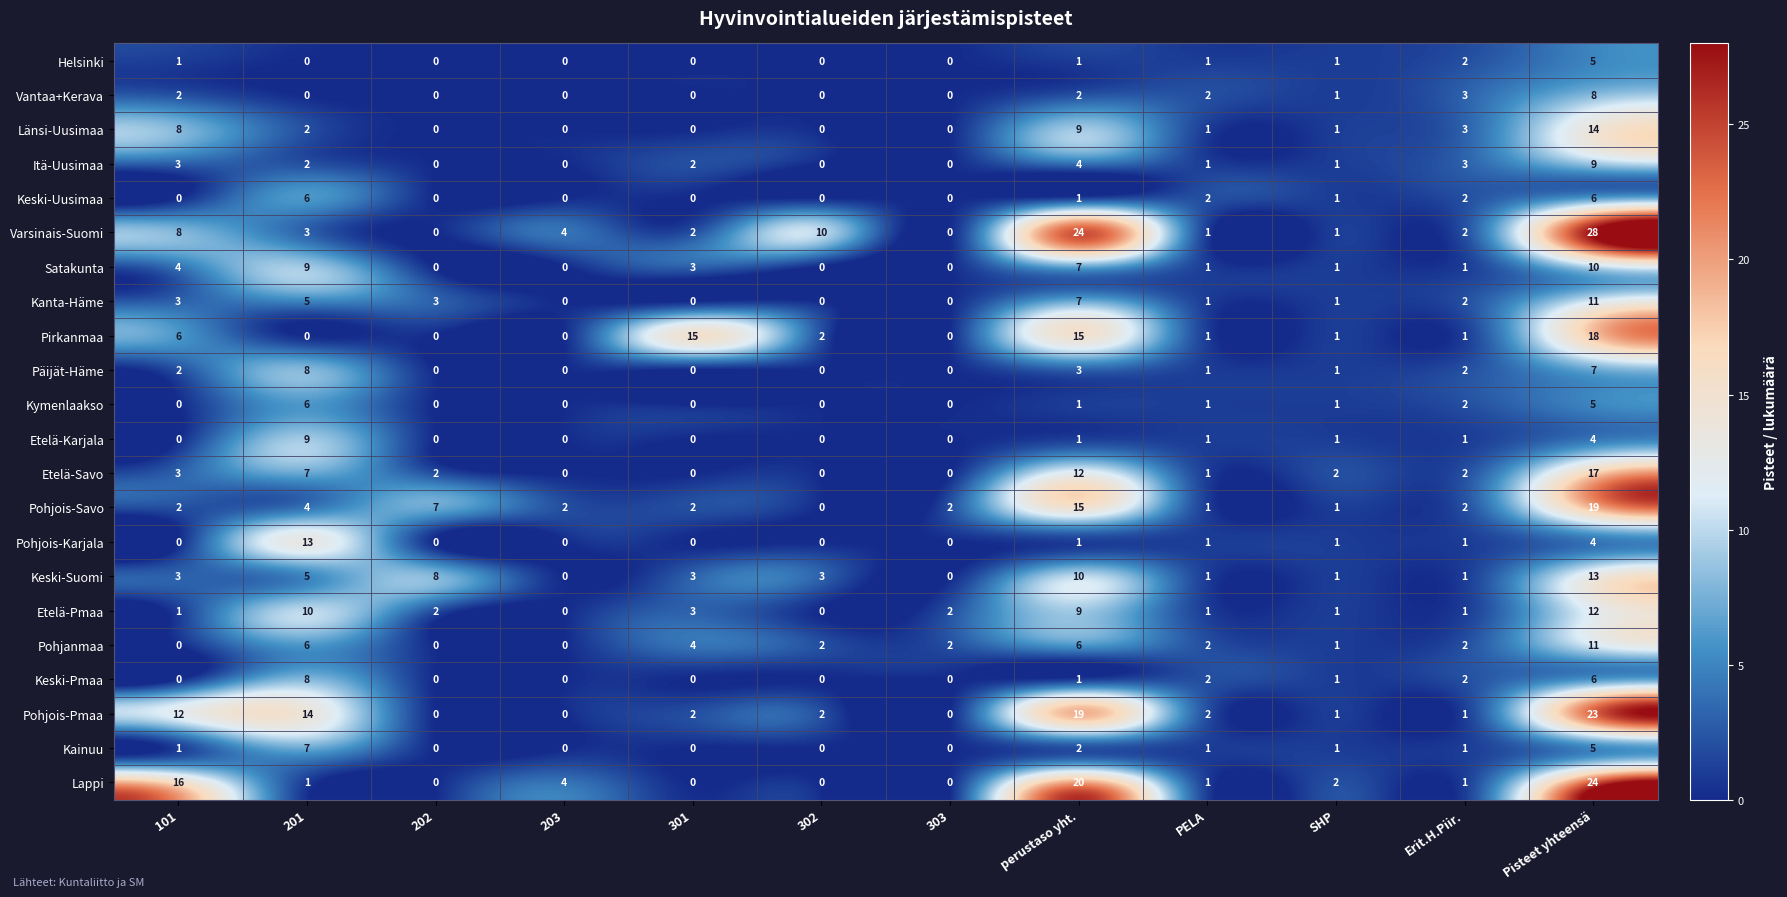

Between 101 and PELA, which series saw the biggest shift?

Lappi